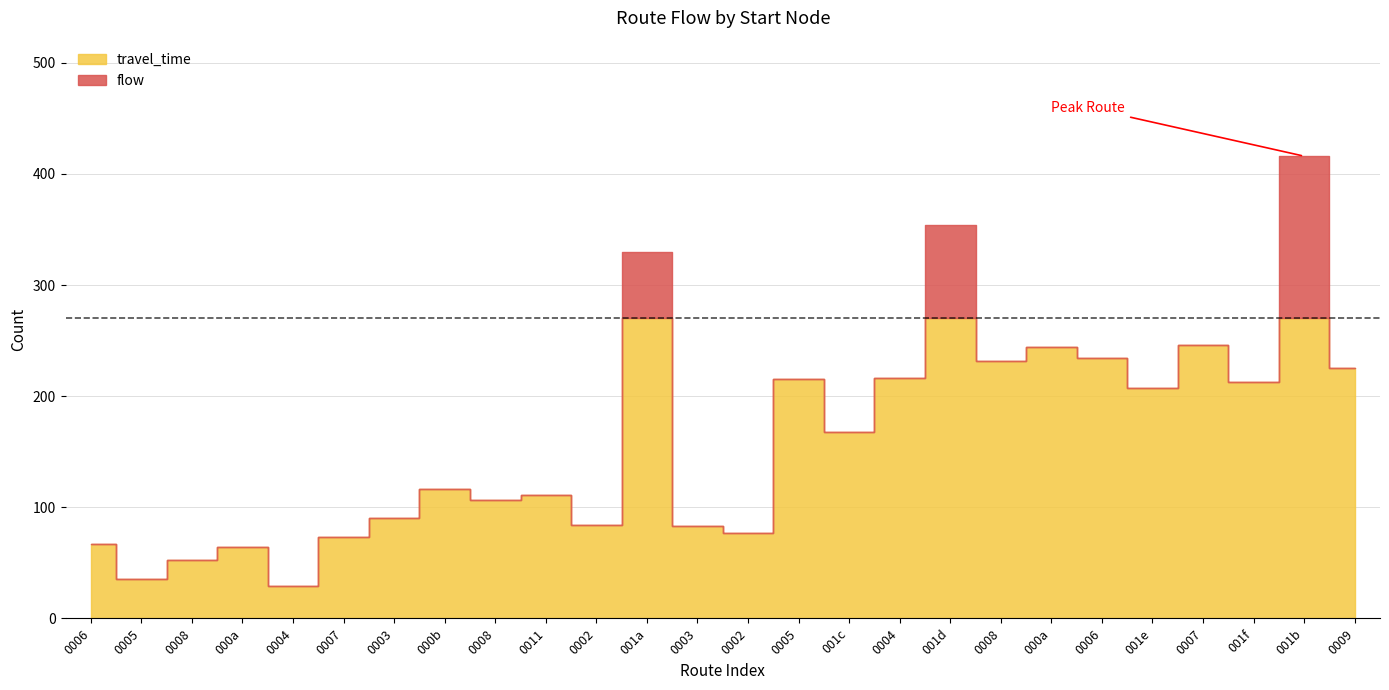

Rank the series at 16 from lowest to highest value.

travel_time, flow